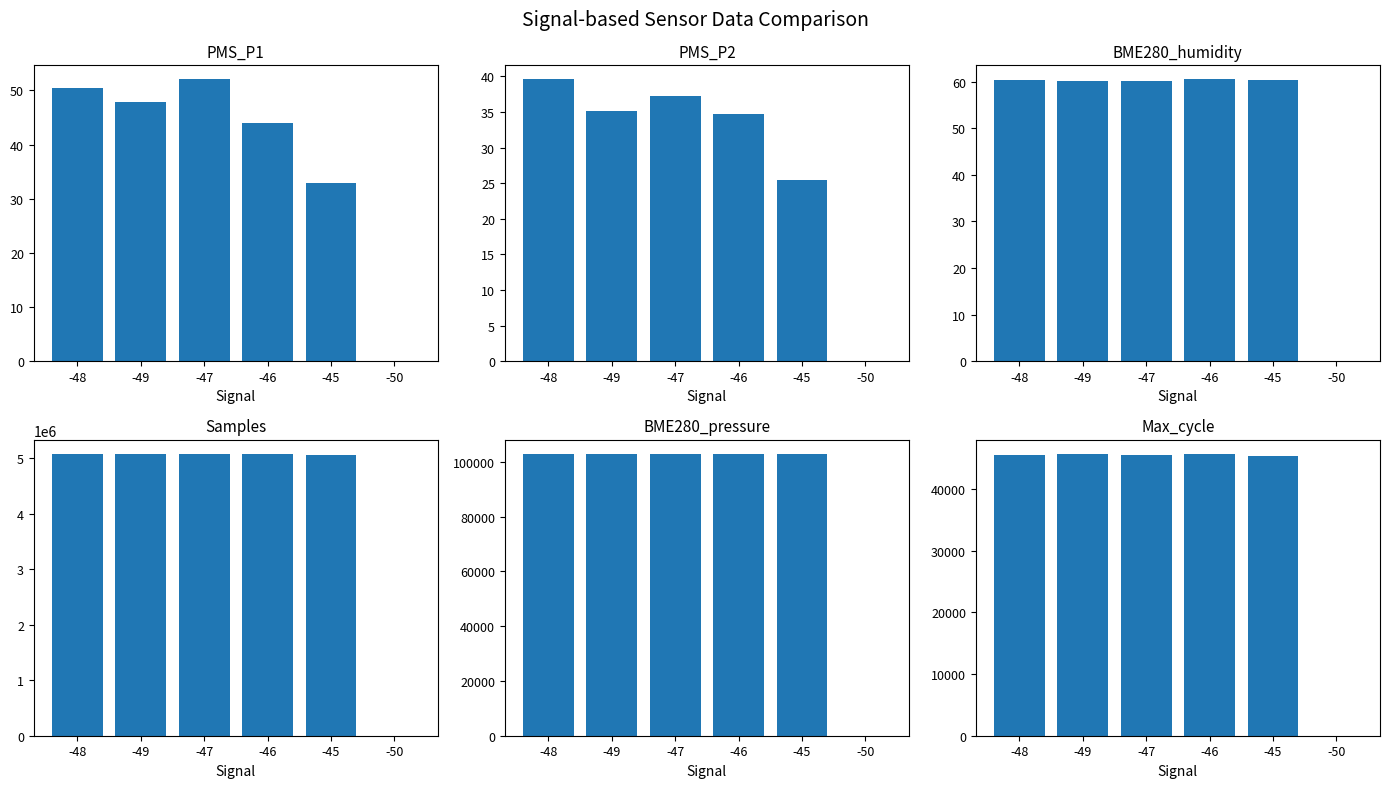

At which label does BME280_humidity first exceed 60?

-48